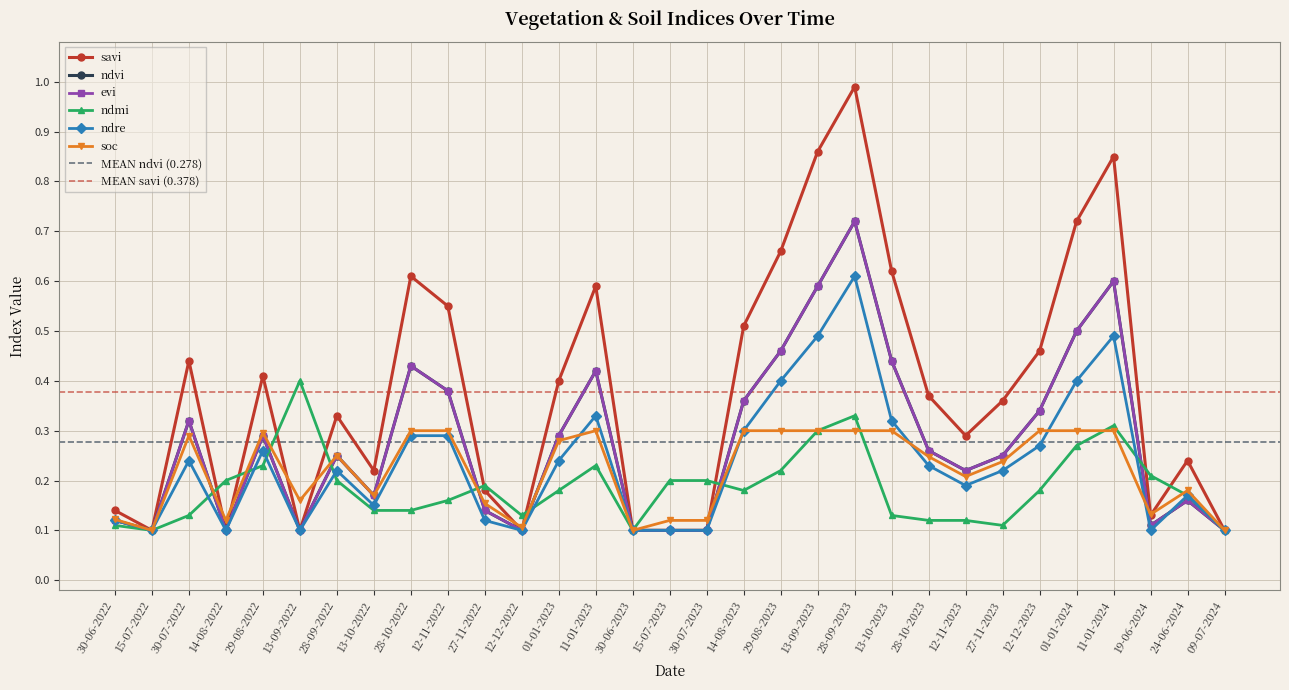

Reading left to right, what are all the values shown in this chart?

savi: 0.1	0.1	0.4	0.1	0.4	0.1	0.3	0.2	0.6	0.6	0.2	0.1	0.4	0.6	0.1	0.1	0.1	0.5	0.7	0.9	1.0	0.6	0.4	0.3	0.4	0.5	0.7	0.8	0.1	0.2	0.1
ndvi: 0.1	0.1	0.3	0.1	0.3	0.1	0.2	0.2	0.4	0.4	0.1	0.1	0.3	0.4	0.1	0.1	0.1	0.4	0.5	0.6	0.7	0.4	0.3	0.2	0.2	0.3	0.5	0.6	0.1	0.2	0.1
evi: 0.1	0.1	0.3	0.1	0.3	0.1	0.2	0.2	0.4	0.4	0.1	0.1	0.3	0.4	0.1	0.1	0.1	0.4	0.5	0.6	0.7	0.4	0.3	0.2	0.2	0.3	0.5	0.6	0.1	0.2	0.1
ndmi: 0.1	0.1	0.1	0.2	0.2	0.4	0.2	0.1	0.1	0.2	0.2	0.1	0.2	0.2	0.1	0.2	0.2	0.2	0.2	0.3	0.3	0.1	0.1	0.1	0.1	0.2	0.3	0.3	0.2	0.2	0.1
ndre: 0.1	0.1	0.2	0.1	0.3	0.1	0.2	0.1	0.3	0.3	0.1	0.1	0.2	0.3	0.1	0.1	0.1	0.3	0.4	0.5	0.6	0.3	0.2	0.2	0.2	0.3	0.4	0.5	0.1	0.2	0.1
soc: 0.1	0.1	0.3	0.1	0.3	0.2	0.2	0.2	0.3	0.3	0.2	0.1	0.3	0.3	0.1	0.1	0.1	0.3	0.3	0.3	0.3	0.3	0.2	0.2	0.2	0.3	0.3	0.3	0.1	0.2	0.1